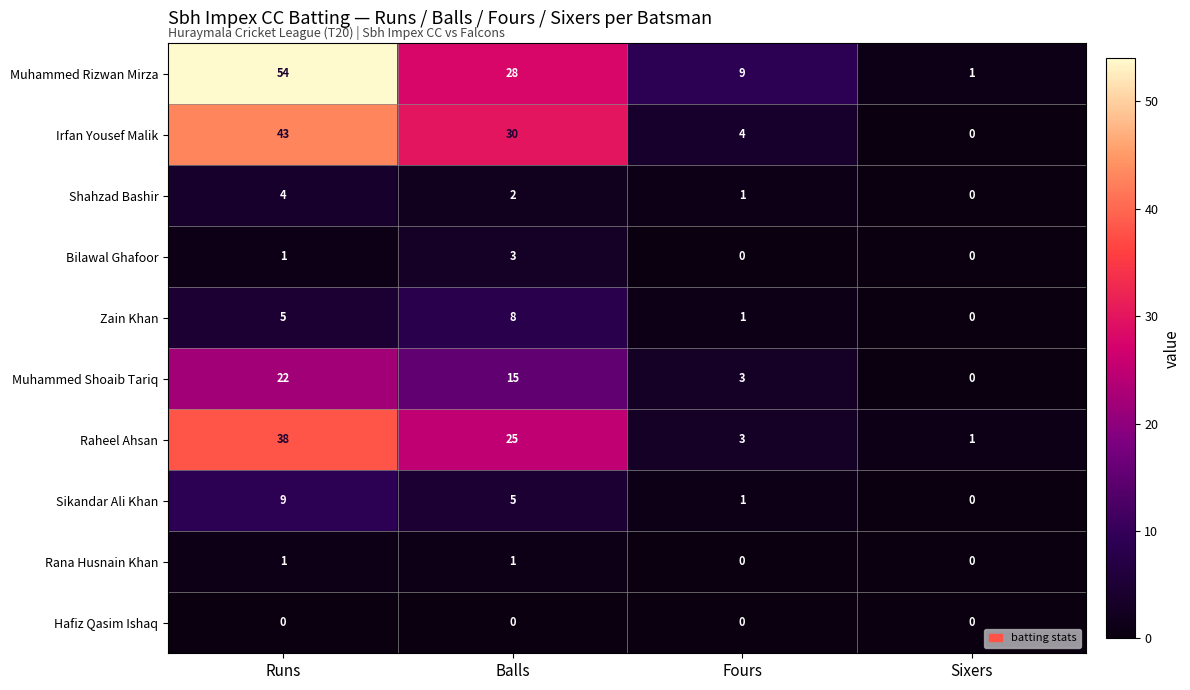

What is the total value across all series at Fours?

22